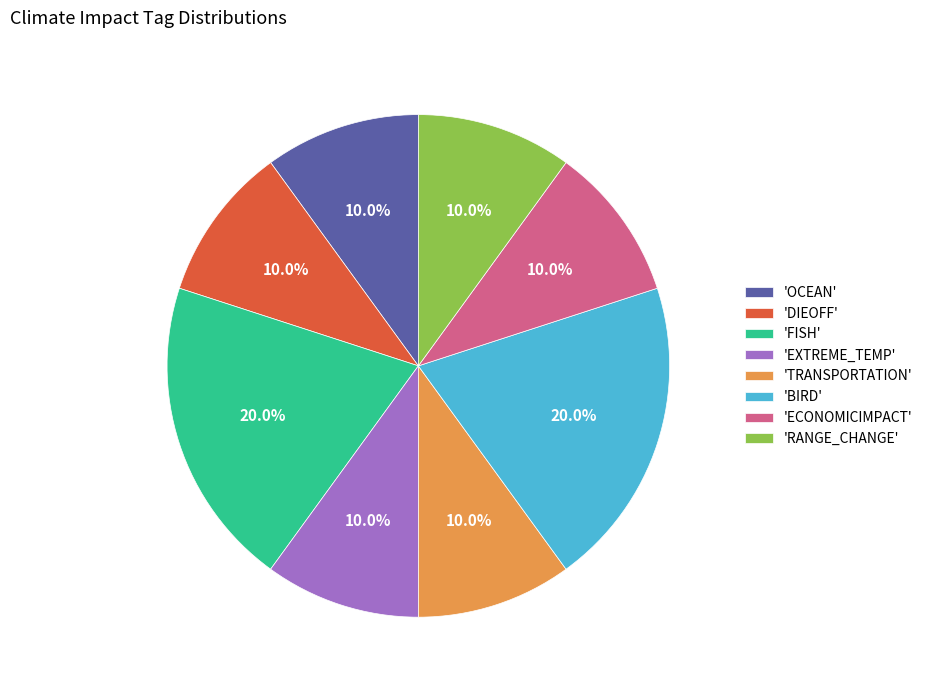

Approximately how many times larger is the value at 'ECONOMICIMPACT' compared to 'FISH'?

0.5